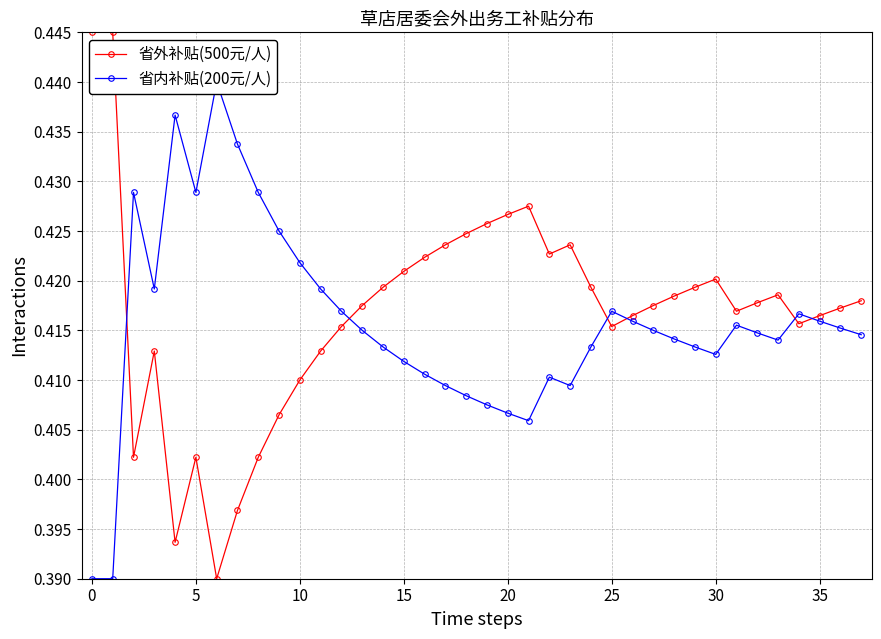

Reading left to right, list all the values displayed in this chart.

省外补贴(500元/人): 0.4	0.4	0.4	0.4	0.4	0.4	0.4	0.4	0.4	0.4	0.4	0.4	0.4	0.4	0.4	0.4	0.4	0.4	0.4	0.4	0.4	0.4	0.4	0.4	0.4	0.4	0.4	0.4	0.4	0.4	0.4	0.4	0.4	0.4	0.4	0.4	0.4	0.4
省内补贴(200元/人): 0.4	0.4	0.4	0.4	0.4	0.4	0.4	0.4	0.4	0.4	0.4	0.4	0.4	0.4	0.4	0.4	0.4	0.4	0.4	0.4	0.4	0.4	0.4	0.4	0.4	0.4	0.4	0.4	0.4	0.4	0.4	0.4	0.4	0.4	0.4	0.4	0.4	0.4